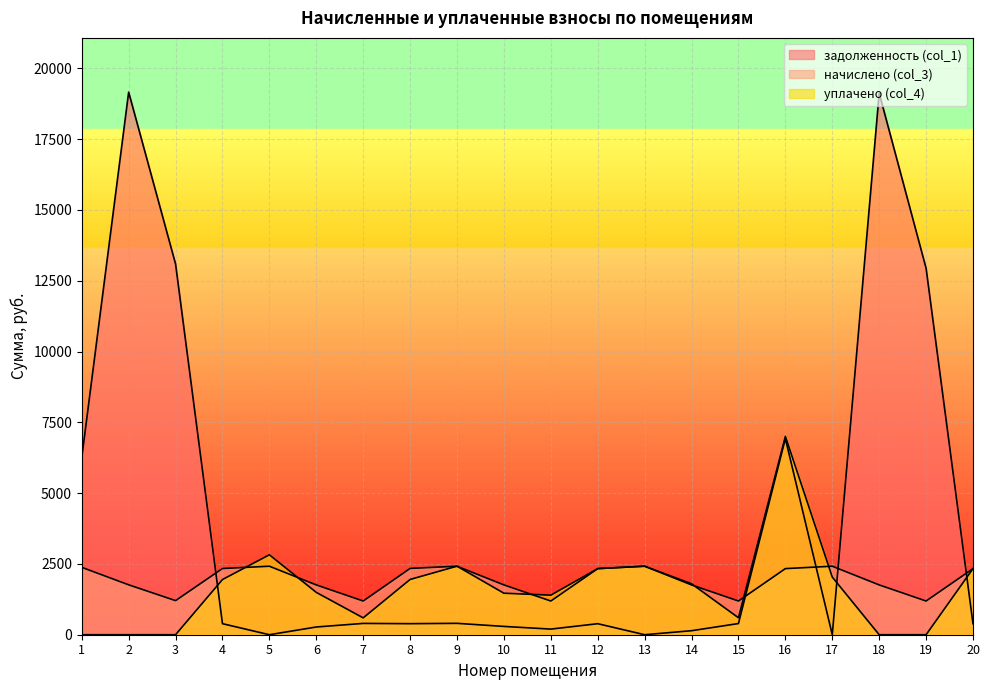

Which series ends up on top after the final intersection of задолженность (col_1) and уплачено (col_4)?

уплачено (col_4)